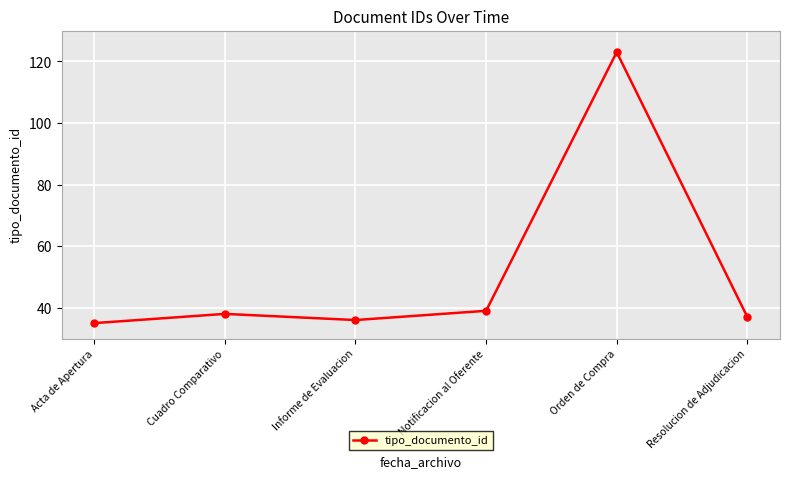

Reading left to right, what are all the values shown in this chart?

Acta de Apertura=35	Cuadro Comparativo=38	Informe de Evaluacion=36	Notificacion al Oferente=39	Orden de Compra=123	Resolucion de Adjudicacion=37